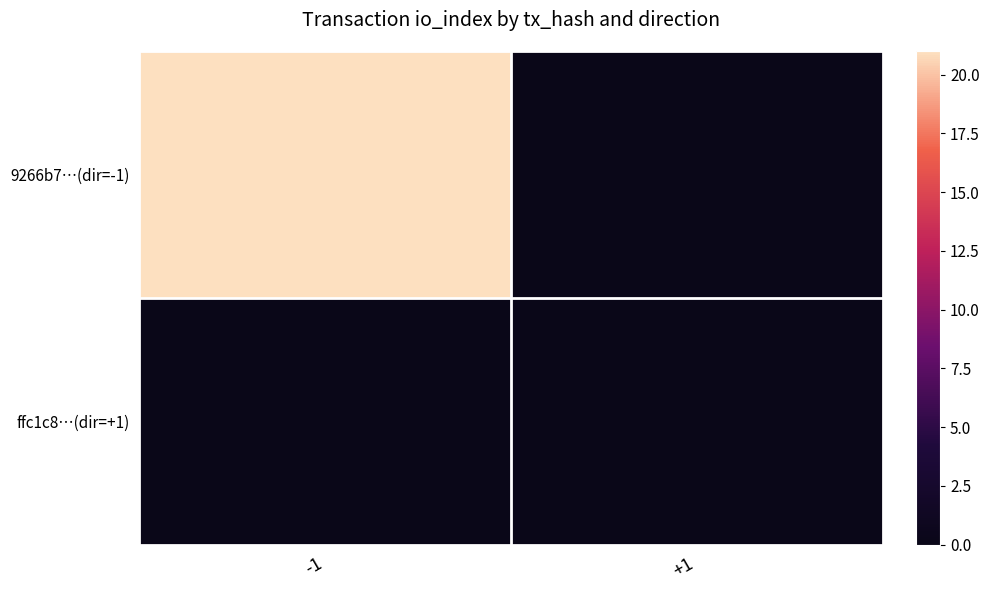

How many distinct data groups are displayed?

2